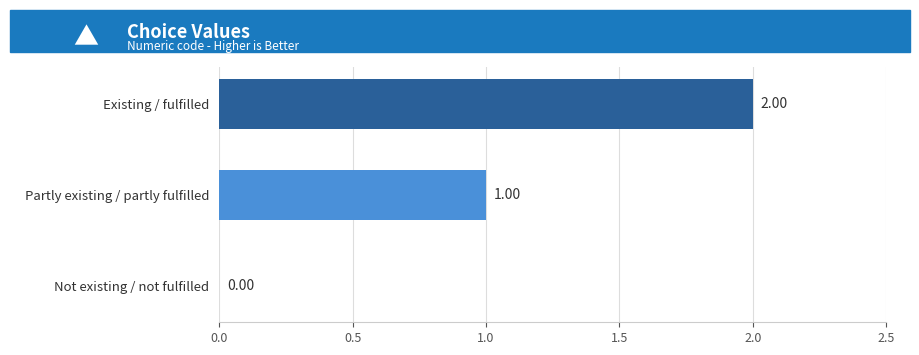

Between Existing / fulfilled and Not existing / not fulfilled, which is larger?

Existing / fulfilled